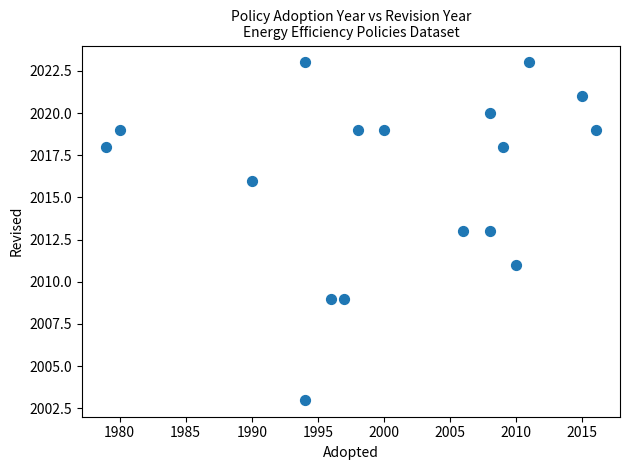

What is the range of X values (max minus min)?

37